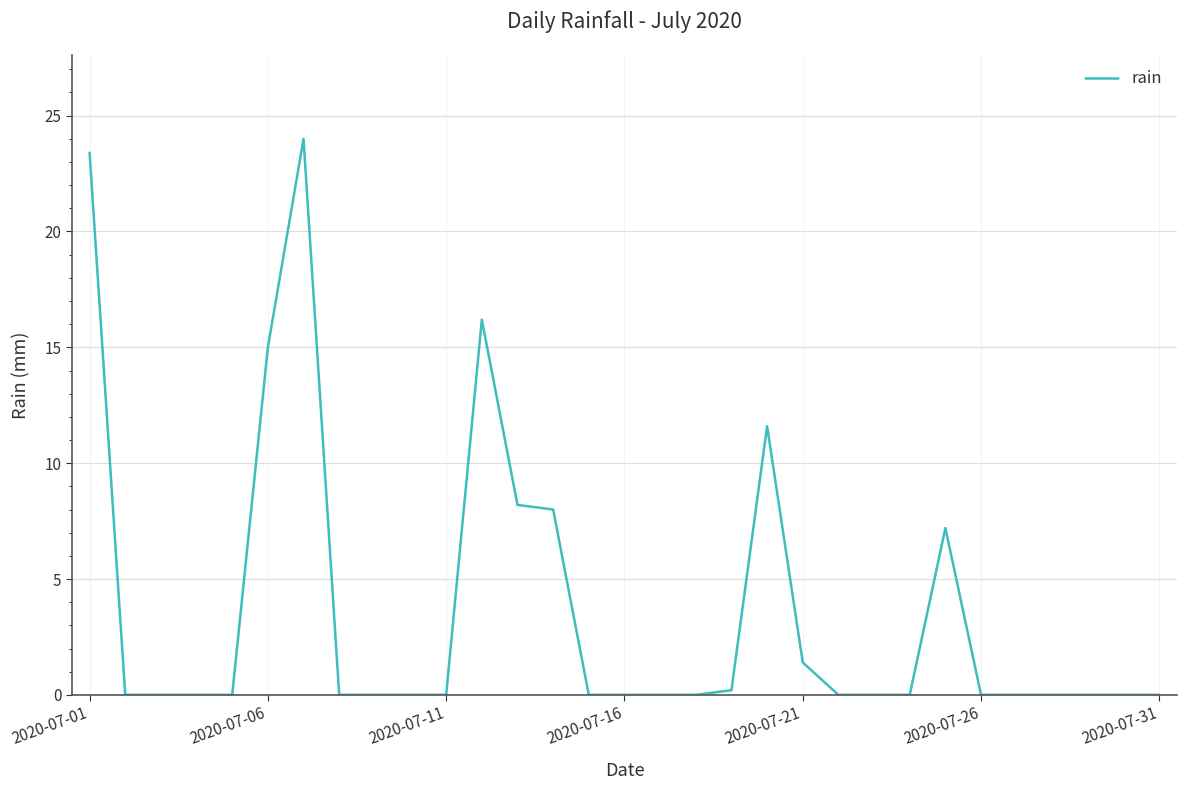

True or false: there are more than 1 points higher than both neighbors.

True